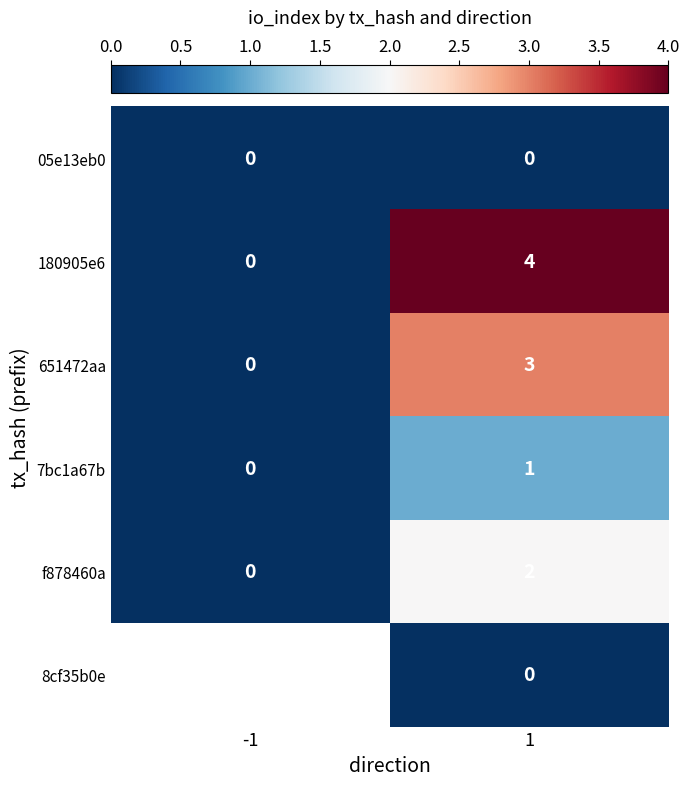

Is the value of 651472aa at 1 greater than the value of f878460a at 1?

Yes